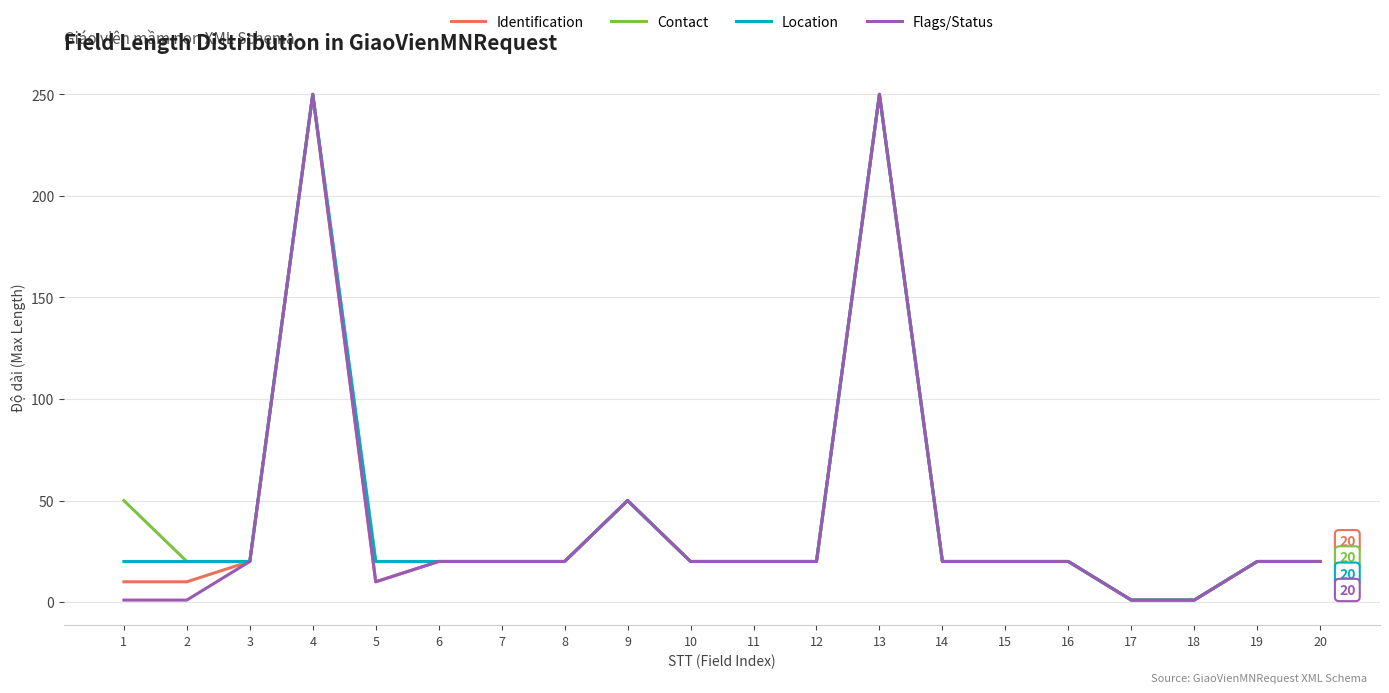

What is the maximum value shown in the chart?

250